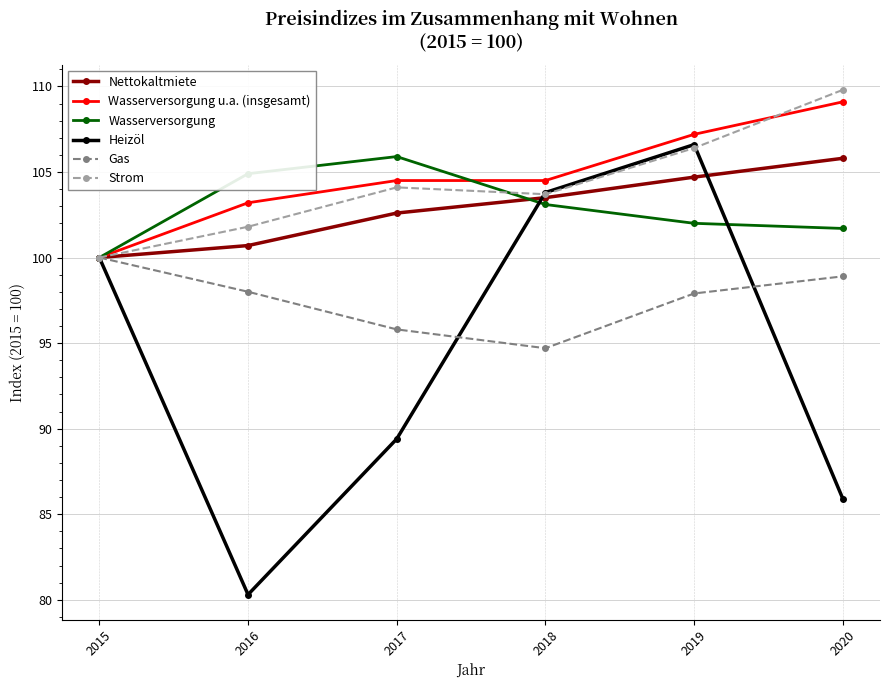

Which series changed the most between 2019 and 2020?

Heizöl